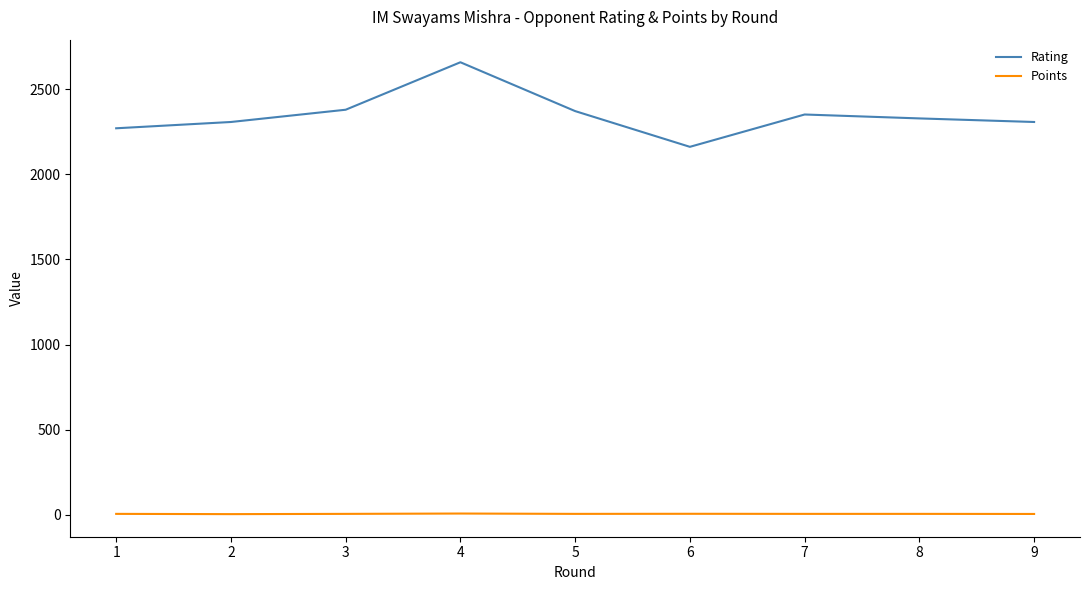

At how many categories does at least one series exceed 933?

9